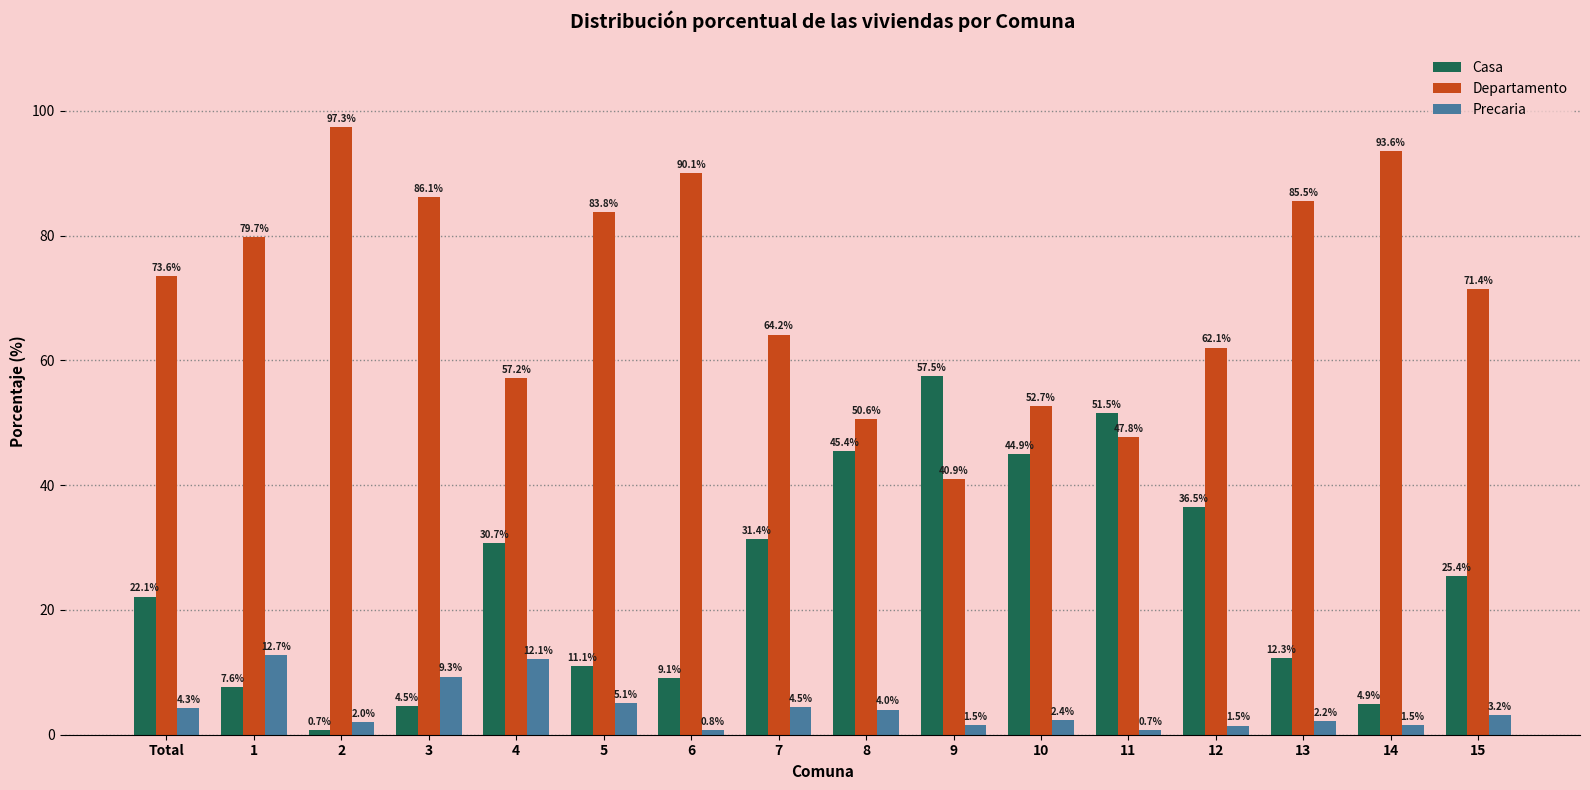

Rank the series by their maximum value, from highest to lowest.

Departamento, Casa, Precaria